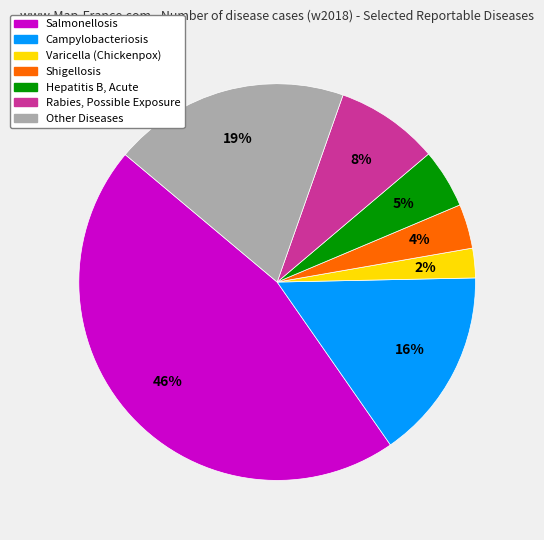

Rank the categories by value from lowest to highest.

Varicella (Chickenpox), Shigellosis, Hepatitis B, Acute, Rabies, Possible Exposure, Campylobacteriosis, Other Diseases, Salmonellosis